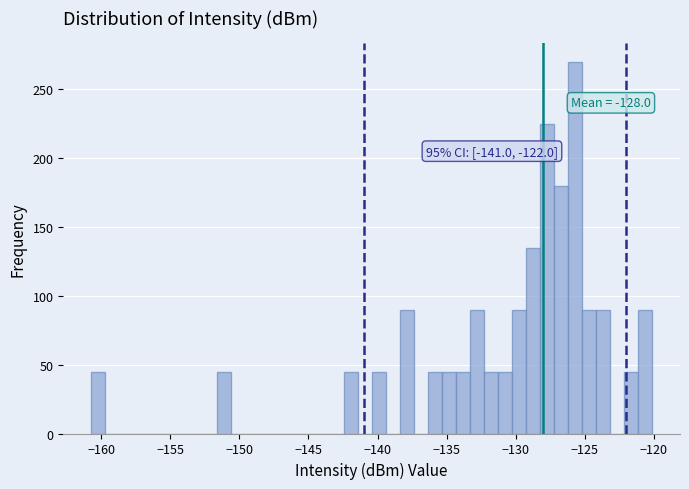

Read against the x-axis, roughly where is the centre of the tallest bar?

-125.5